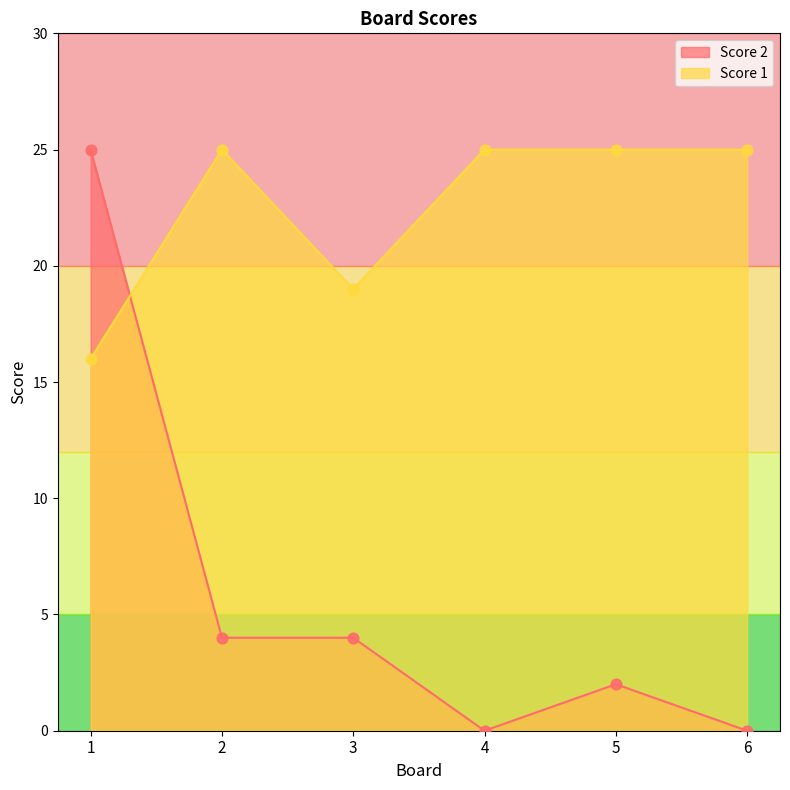

At which category is the sum across all series the highest?

1